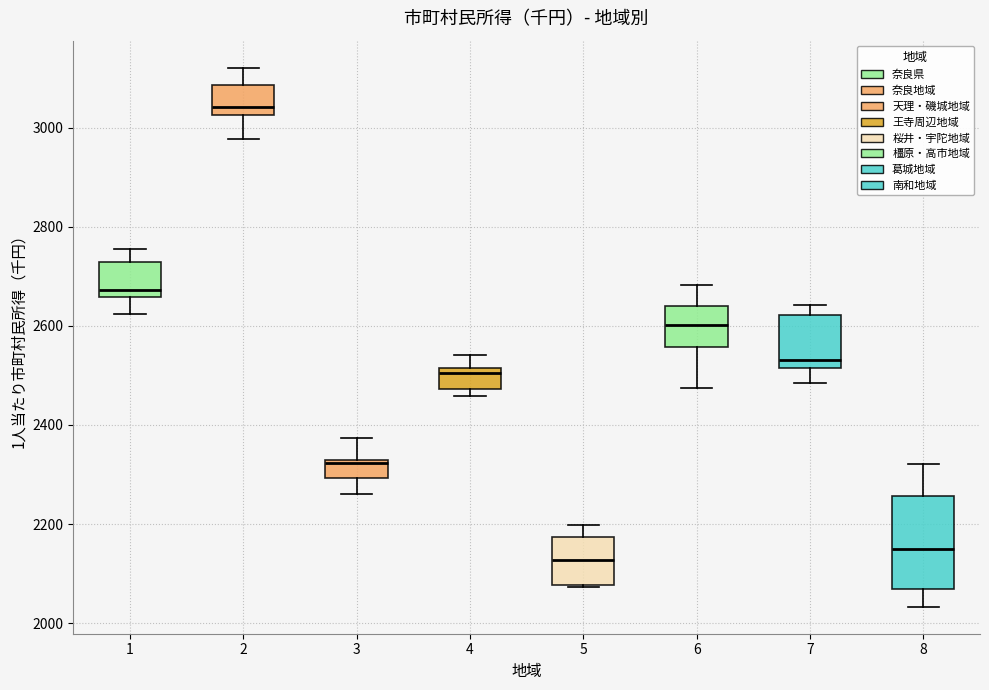

Reading left to right, read every box against the y-axis: the position of its median line, the range the box covers, and the ends of its whiskers. The values are not printed on the chart, so give them approximately, as read against the axis.

1: median 2680, box 2660 to 2720, whiskers 2620 to 2760
2: median 3040, box 3020 to 3080, whiskers 2980 to 3120
3: median 2320, box 2300 to 2320, whiskers 2260 to 2380
4: median 2500, box 2480 to 2520, whiskers 2460 to 2540
5: median 2120, box 2080 to 2180, whiskers 2080 to 2200
6: median 2600, box 2560 to 2640, whiskers 2480 to 2680
7: median 2540, box 2520 to 2620, whiskers 2480 to 2640
8: median 2140, box 2060 to 2260, whiskers 2040 to 2320